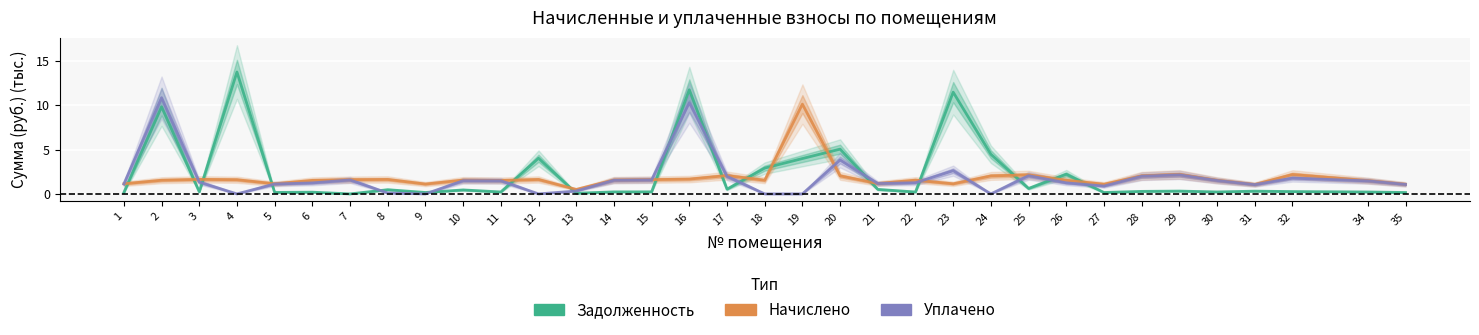

At which category does задолженность reach its first local peak?

2